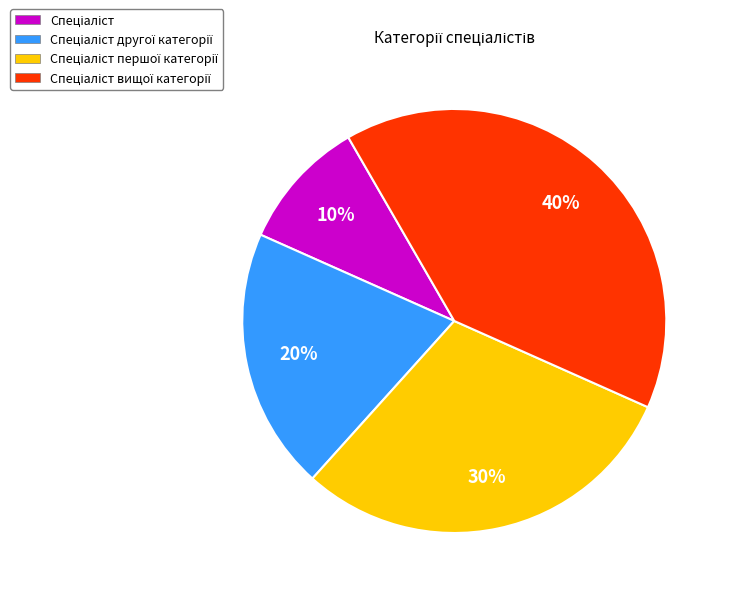

Does any single category account for the majority?

No